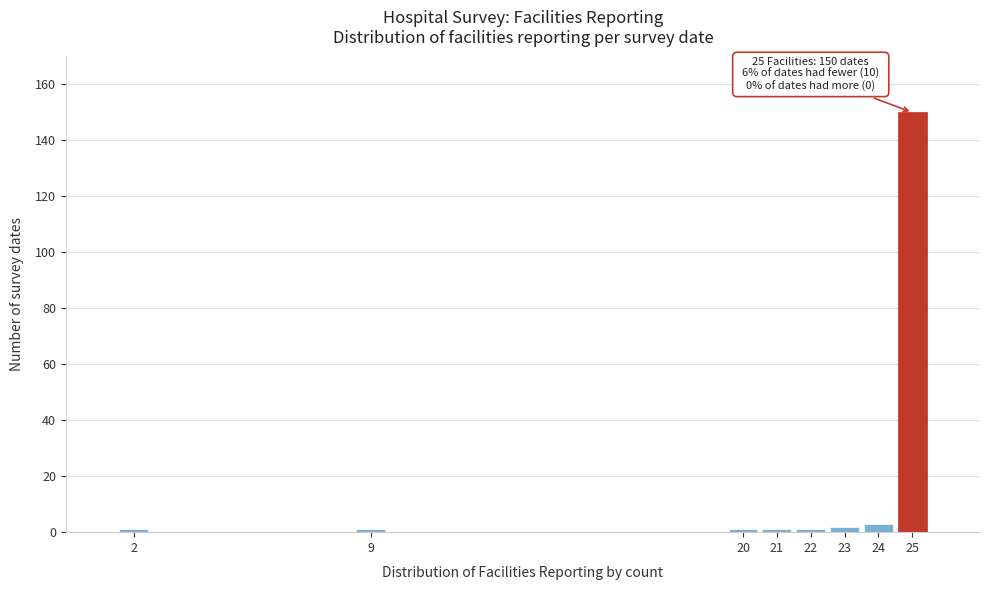

Reading left to right, extract all data points from this chart.

1	1	1	1	1	2	3	150